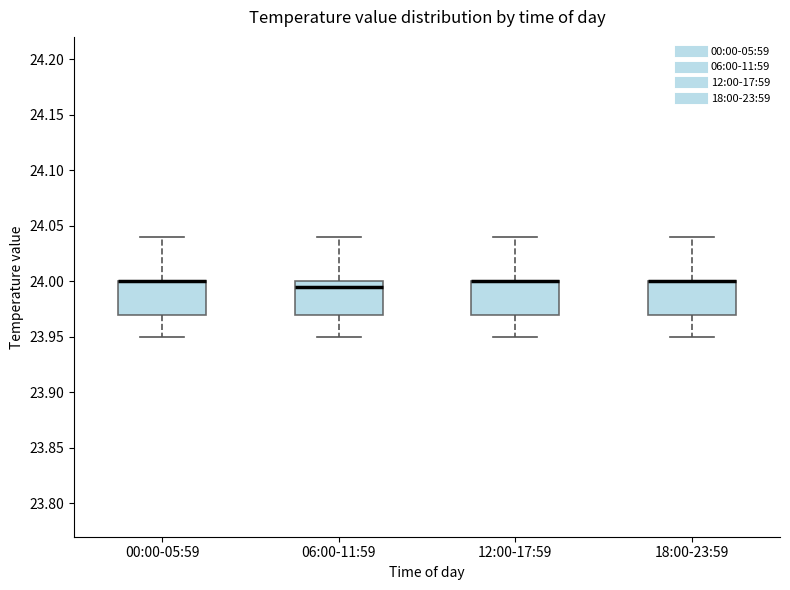

Reading left to right, read every box against the y-axis: the position of its median line, the range the box covers, and the ends of its whiskers. The values are not printed on the chart, so give them approximately, as read against the axis.

00:00-05:59: median 24.000 (drawn on the box's upper edge), box 23.970 to 24.000, whiskers 23.950 to 24.040
06:00-11:59: median 23.995, box 23.970 to 24.000, whiskers 23.950 to 24.040
12:00-17:59: median 24.000 (drawn on the box's upper edge), box 23.970 to 24.000, whiskers 23.950 to 24.040
18:00-23:59: median 24.000 (drawn on the box's upper edge), box 23.970 to 24.000, whiskers 23.950 to 24.040